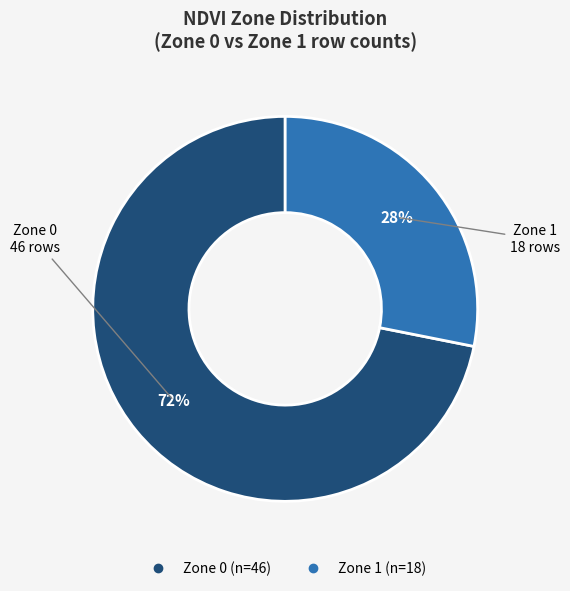

To the nearest percent, what is the difference between the Zone 1 and Zone 0 slice percentages?

44%